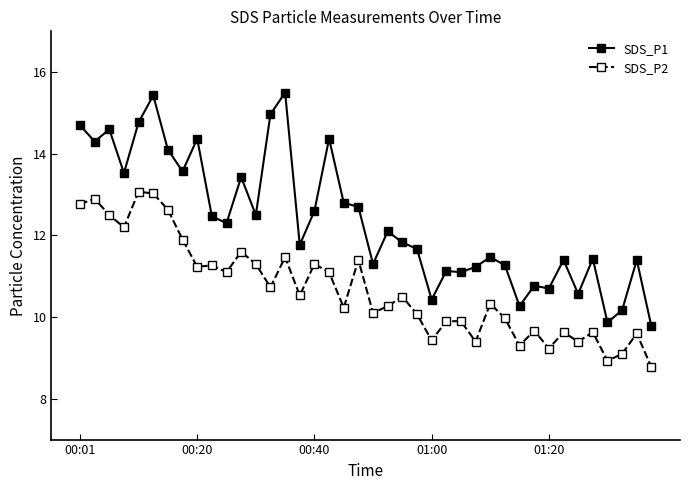

Which series has the largest total across all categories?

SDS_P1